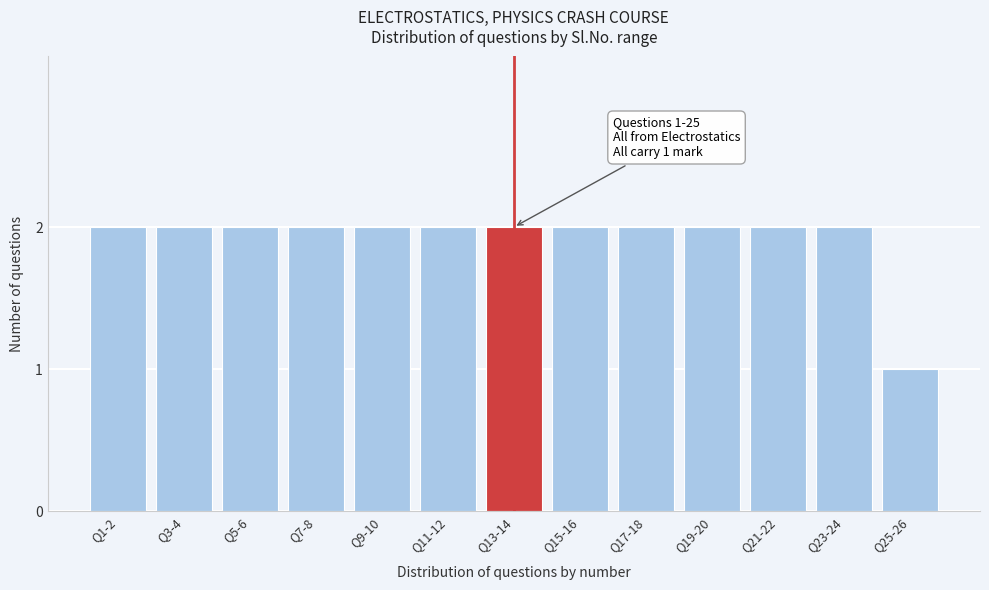

Reading right to left, transcribe all the data shown in this chart.

Q25-26=1	Q23-24=2	Q21-22=2	Q19-20=2	Q17-18=2	Q15-16=2	Q13-14=2	Q11-12=2	Q9-10=2	Q7-8=2	Q5-6=2	Q3-4=2	Q1-2=2